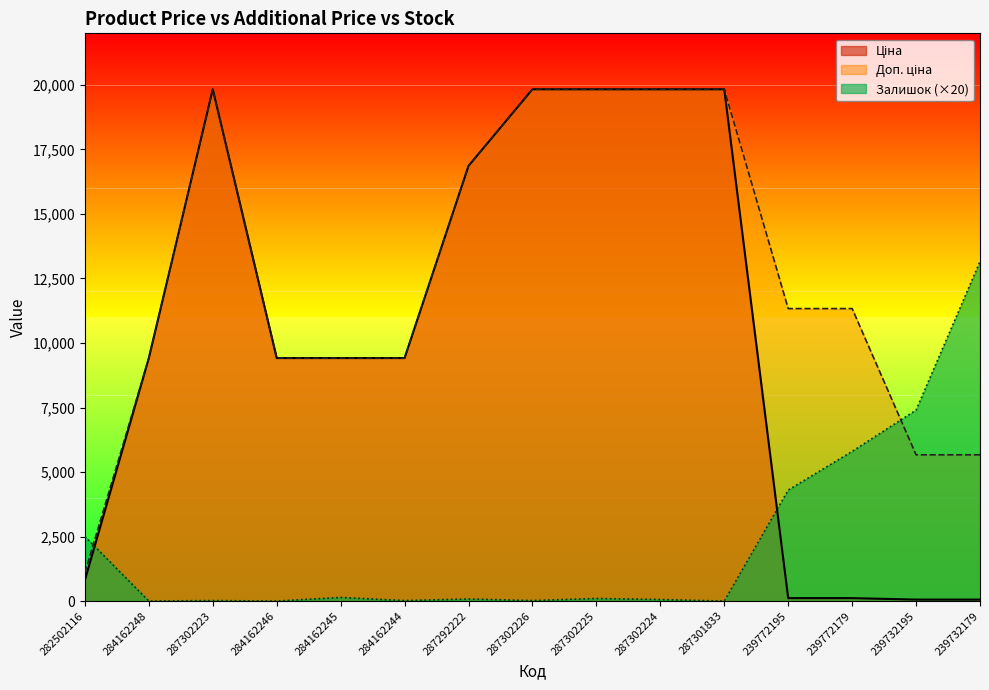

What is the sum of all Доп. ціна values?

188789.8